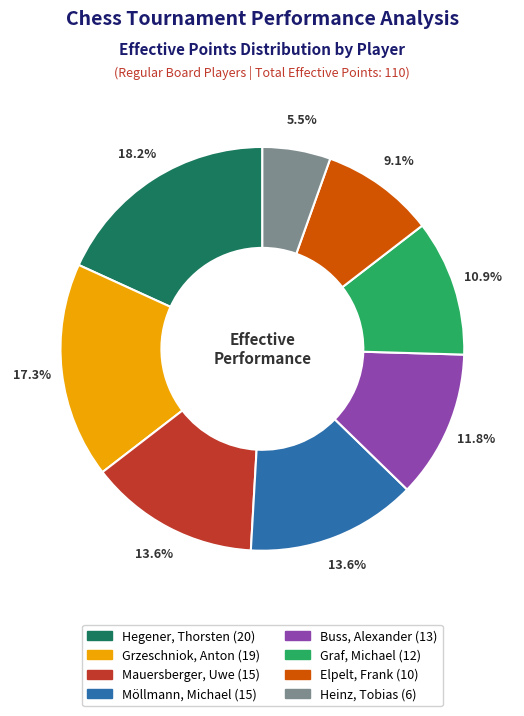

What is the smallest slice in the pie chart?

Heinz, Tobias